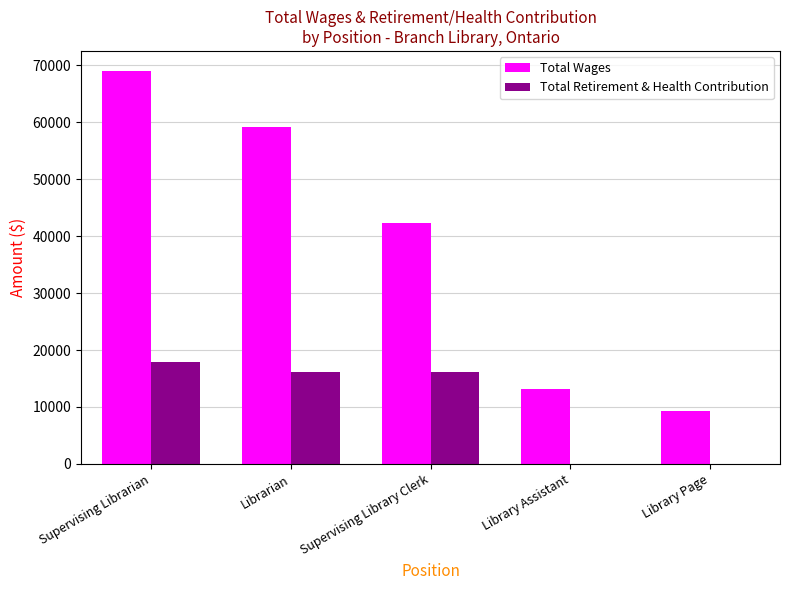

At which category is the sum across all series the highest?

Supervising Librarian